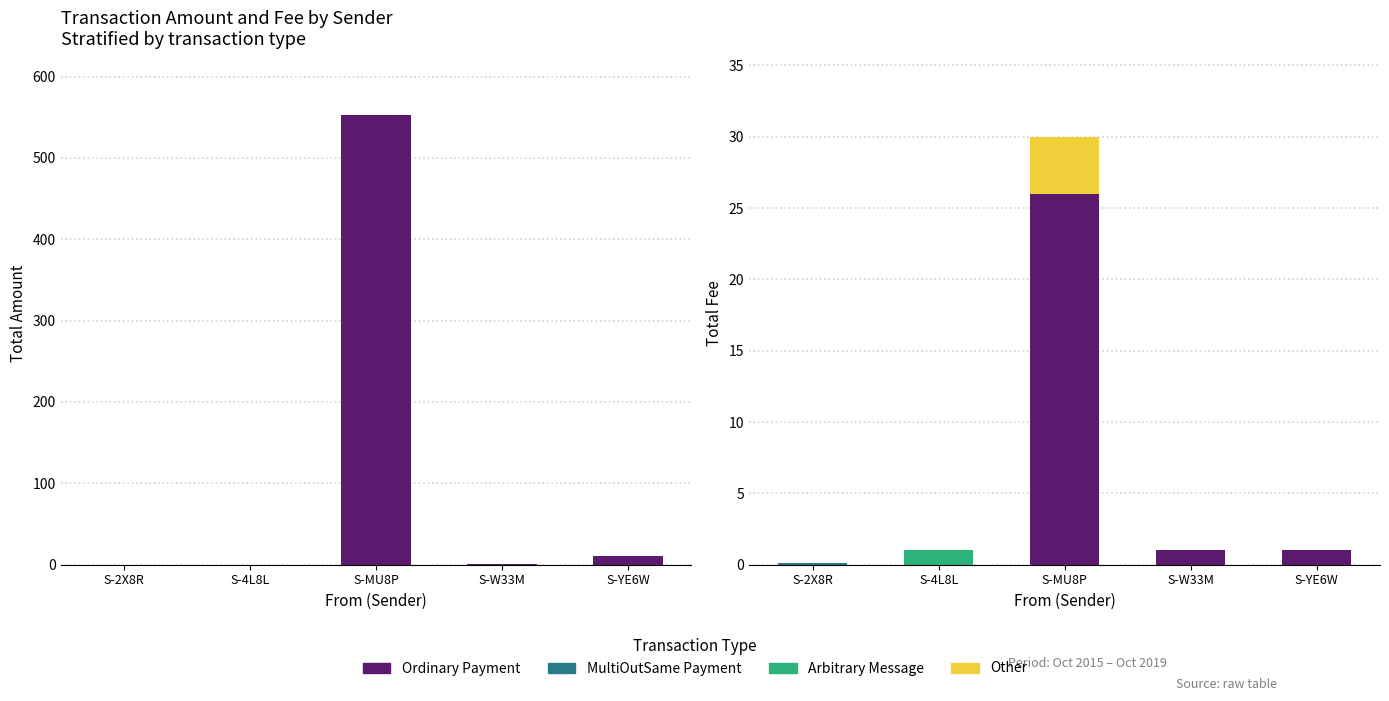

How many data points does each series have?

5